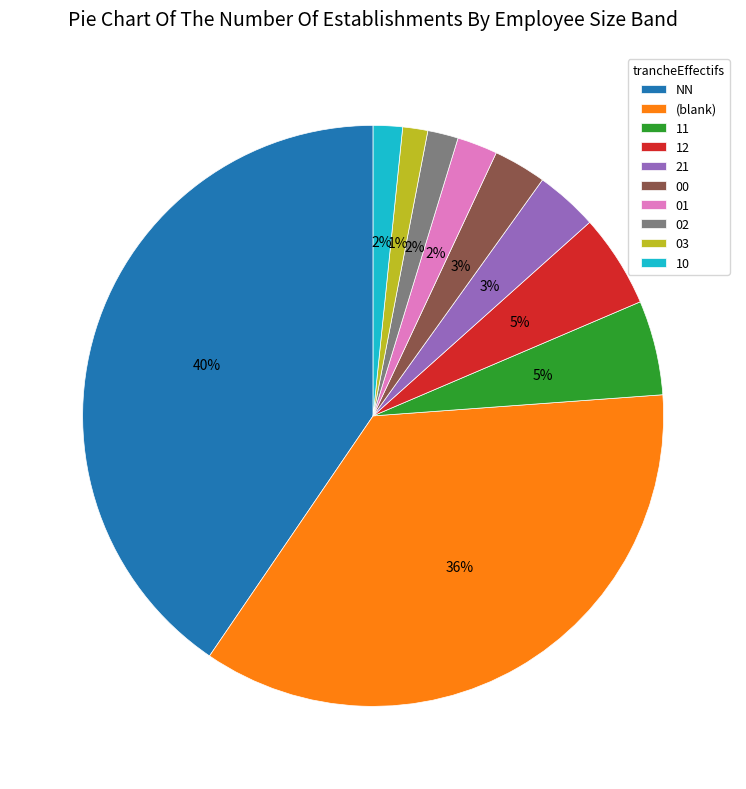

Which has a higher value, 10 or 00?

00